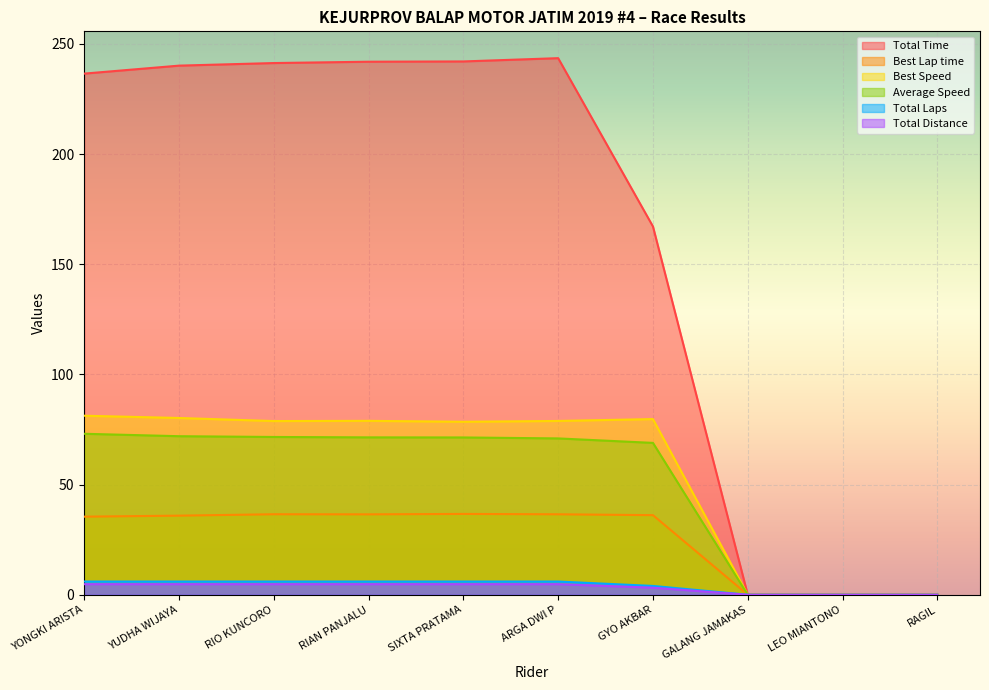

Which label corresponds to the largest value in the chart?

ARGA DWI P